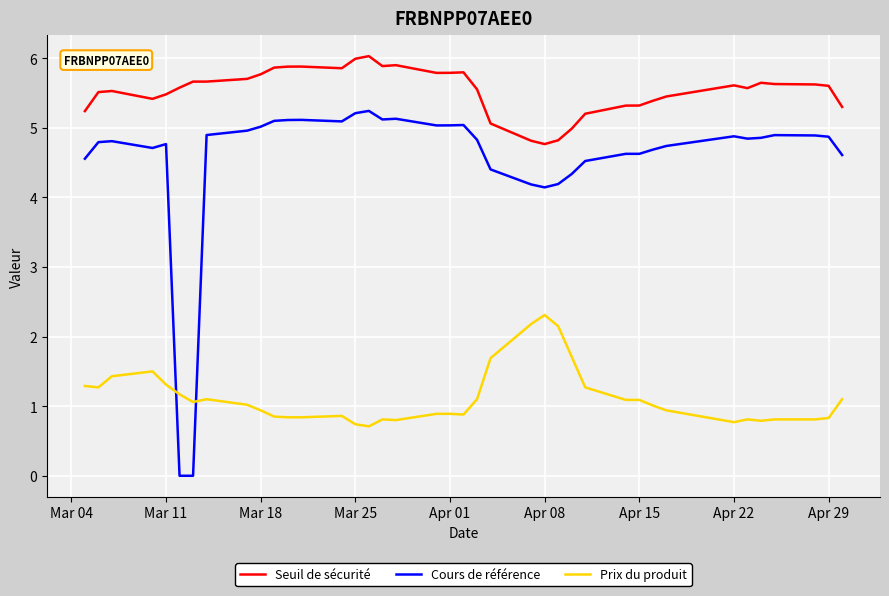

True or false: Seuil de sécurité and Prix du produit cross at least once.

False